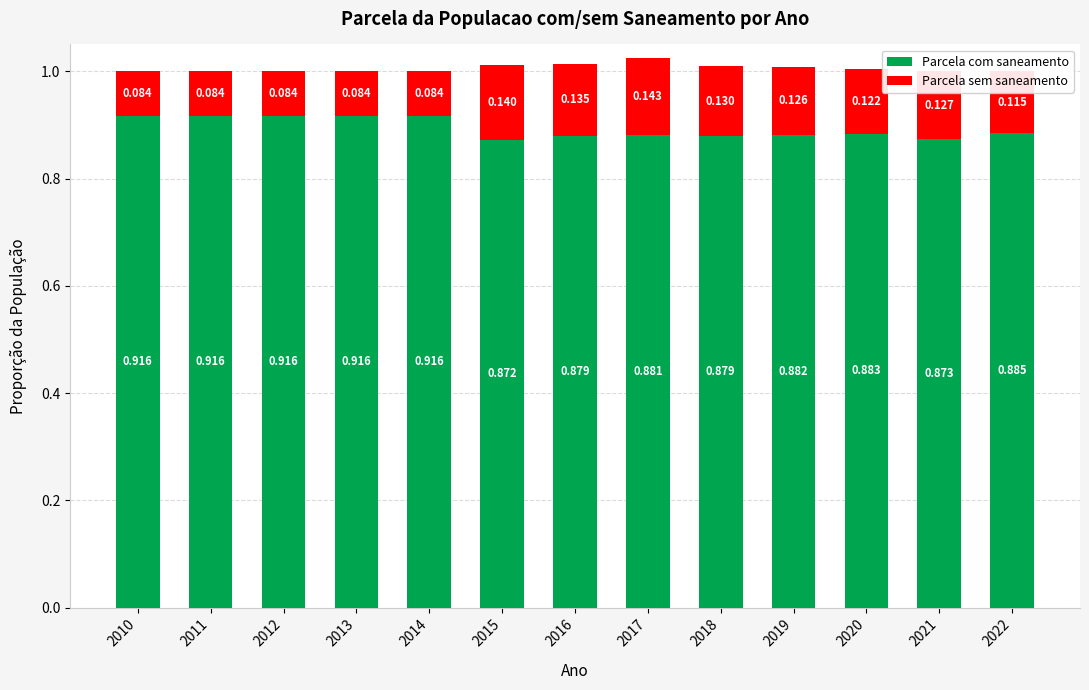

Which series has the largest total across all categories?

Parcela com saneamento